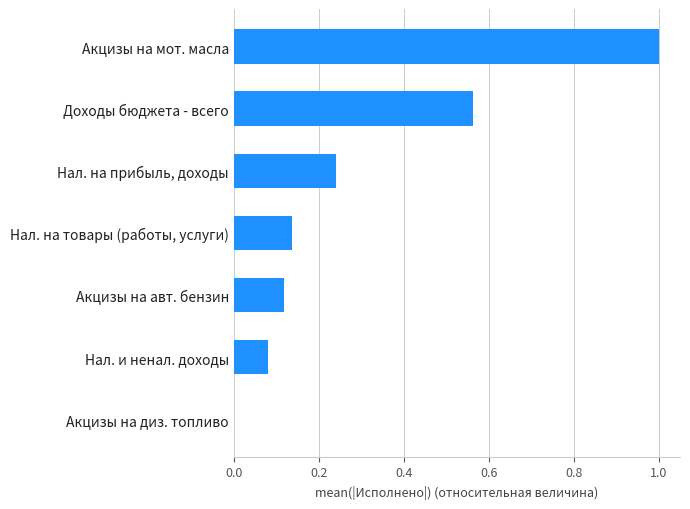

How many distinct data groups are displayed?

1